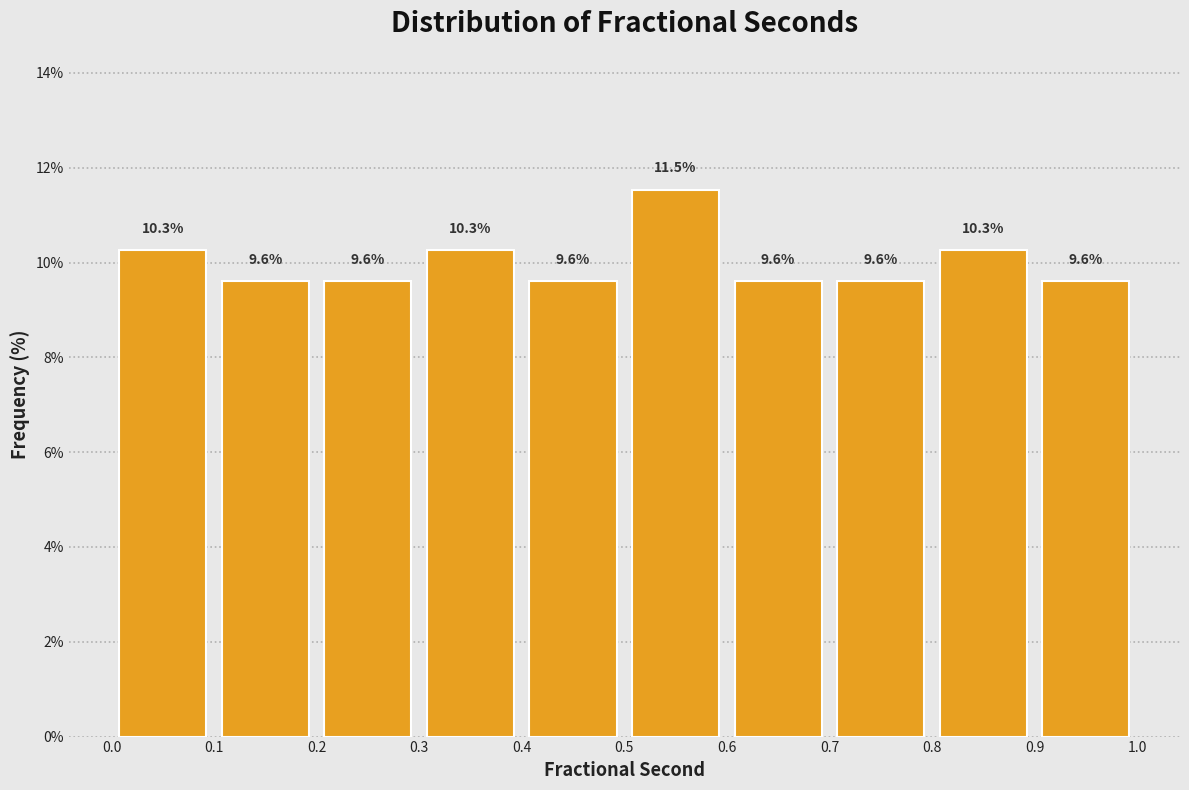

Over which range of the x-axis is the bar tallest?

0.5 to 0.6